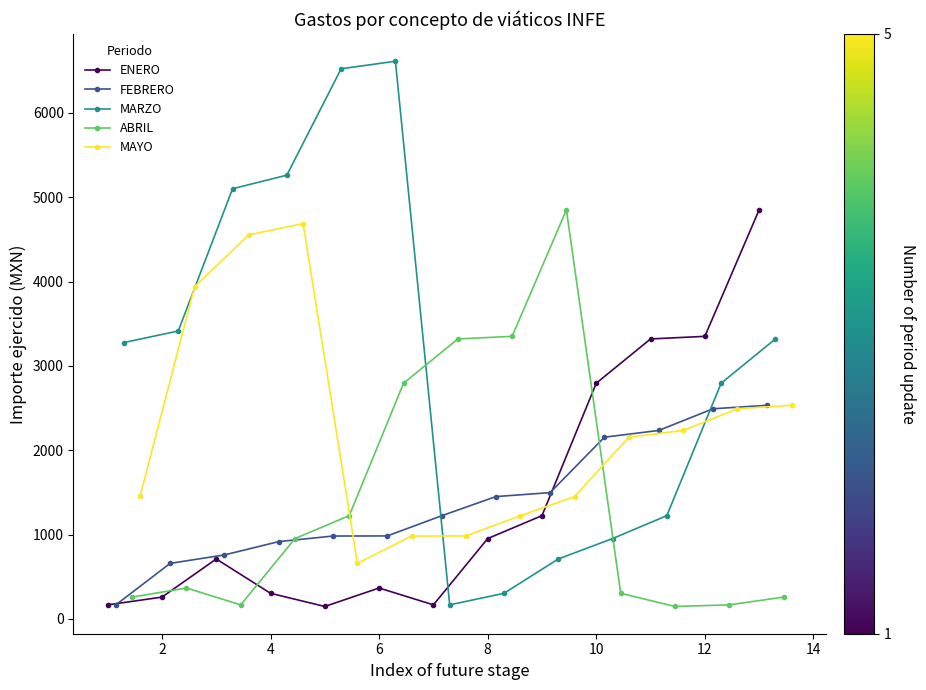

What is the value of the MARZO point at the 13th from the left?

3319.2